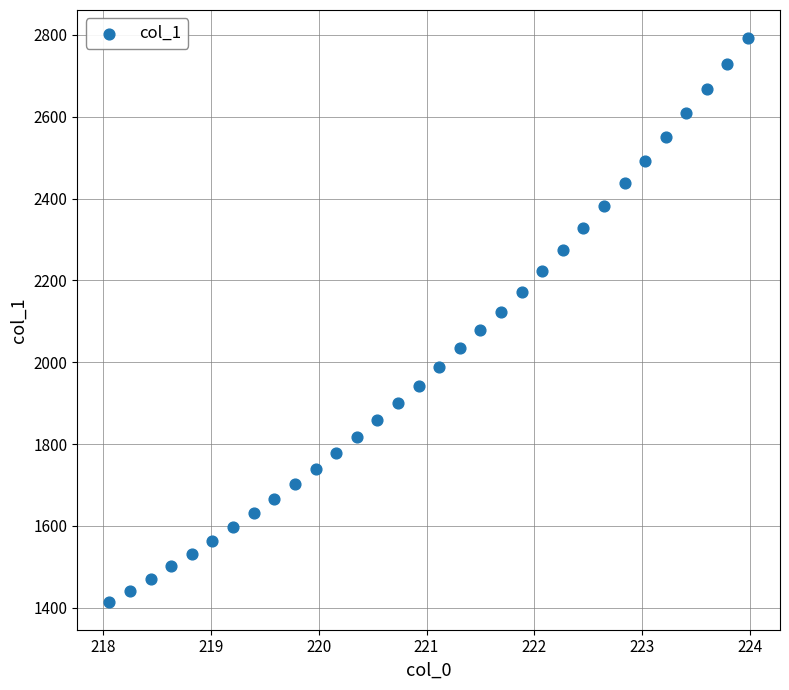

What is the range of Y values (max minus min)?

1377.1